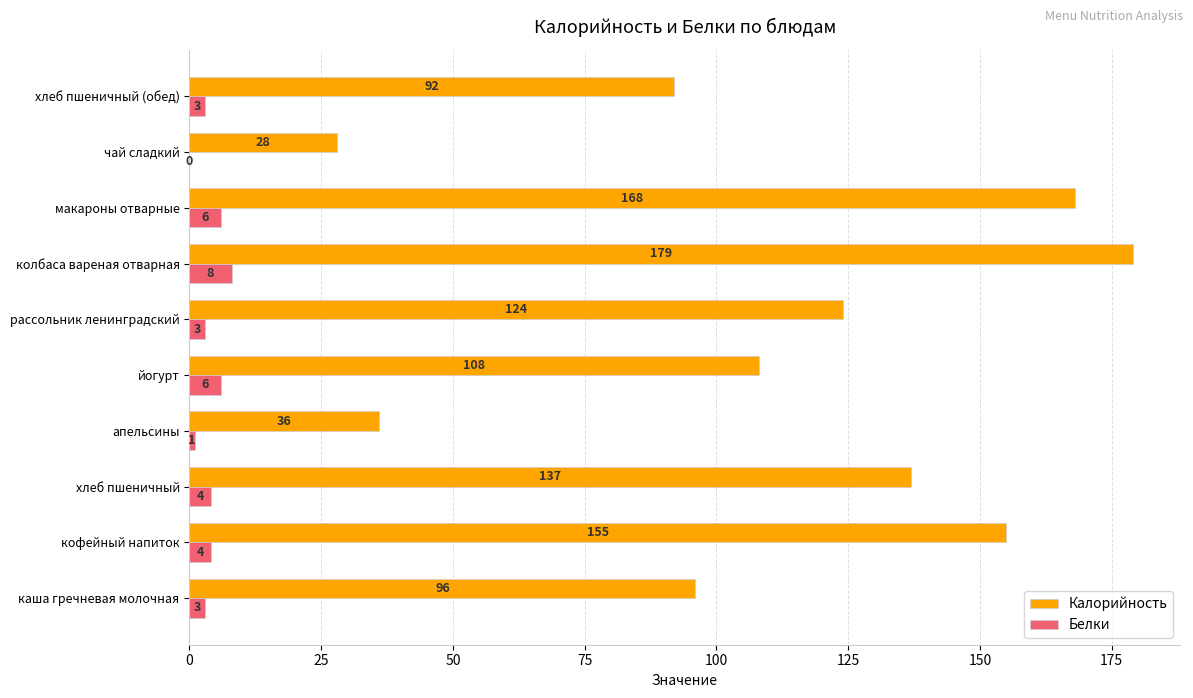

At which category is the sum across all series the highest?

колбаса вареная отварная